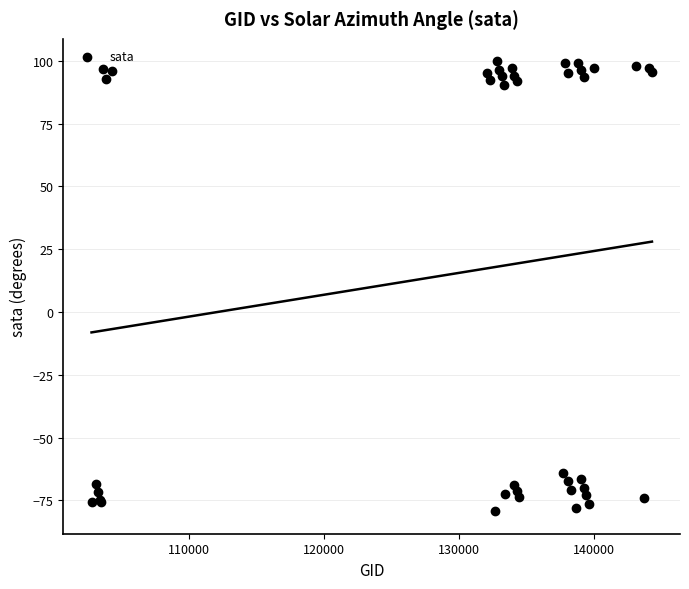

What Y value in the scatter plot is closest to 10?

-64.1